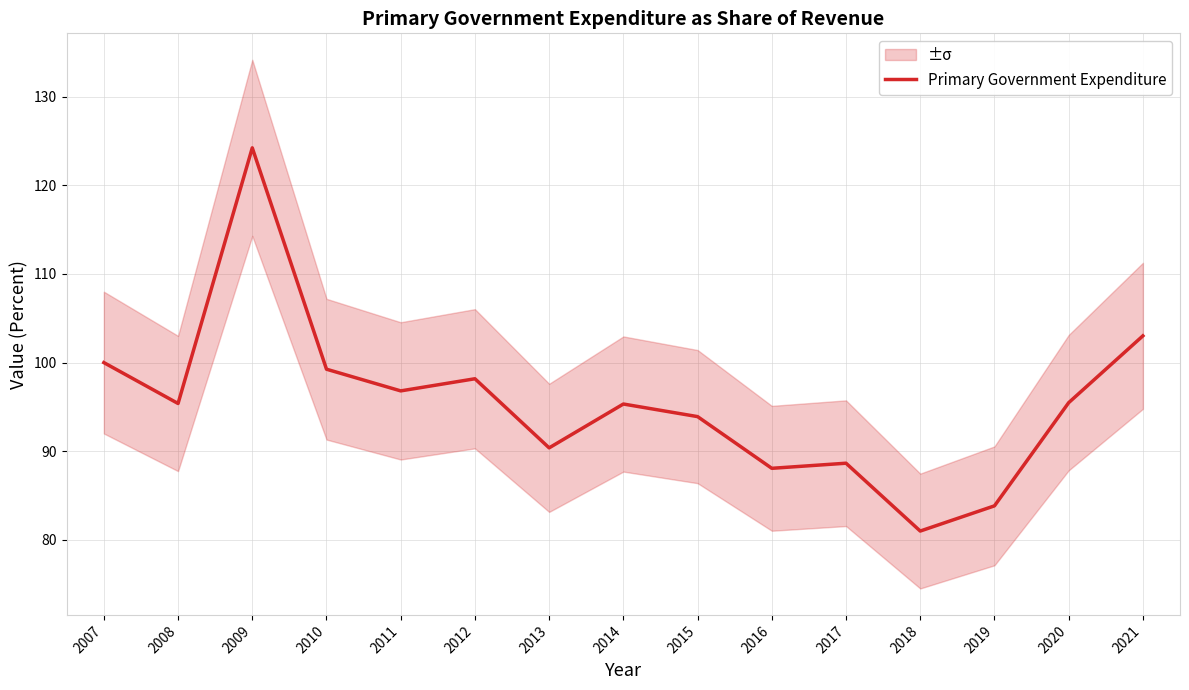

The chart shows a value of 95.5 at 2020. True or false?

True